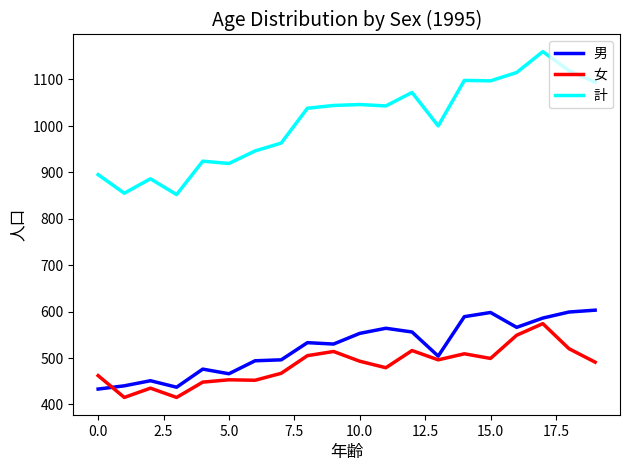

Does the chart have visible grid lines?

No